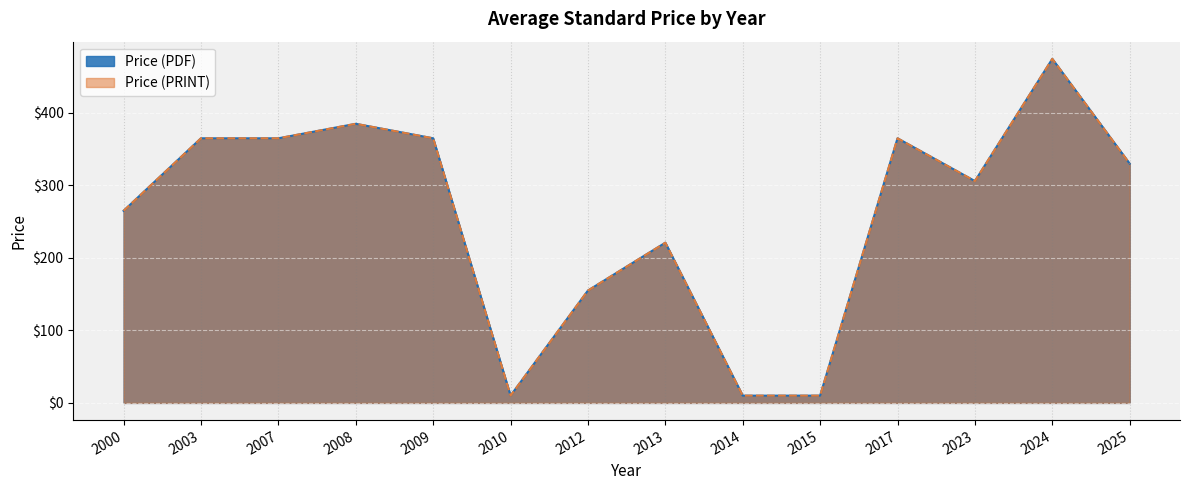

Between 2007 and 2014, which series saw the biggest shift?

Price (PDF)